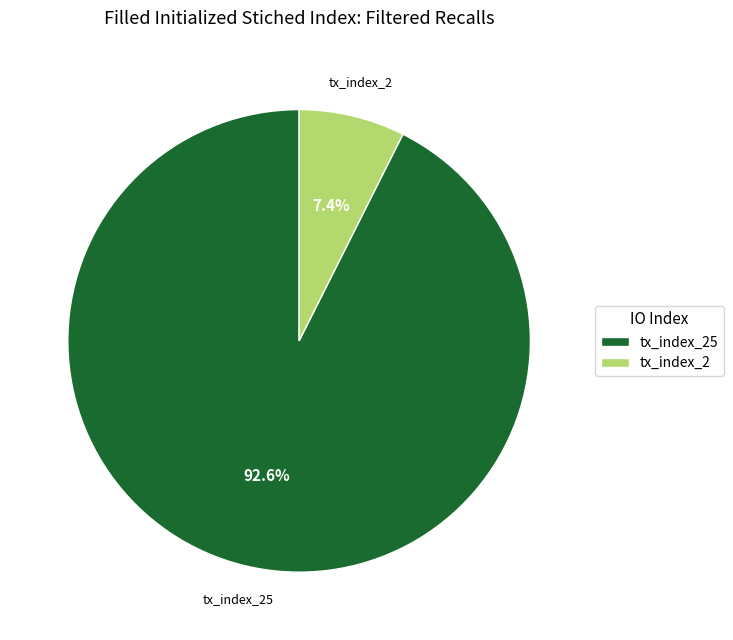

Rank the categories by value from lowest to highest.

tx_index_2, tx_index_25